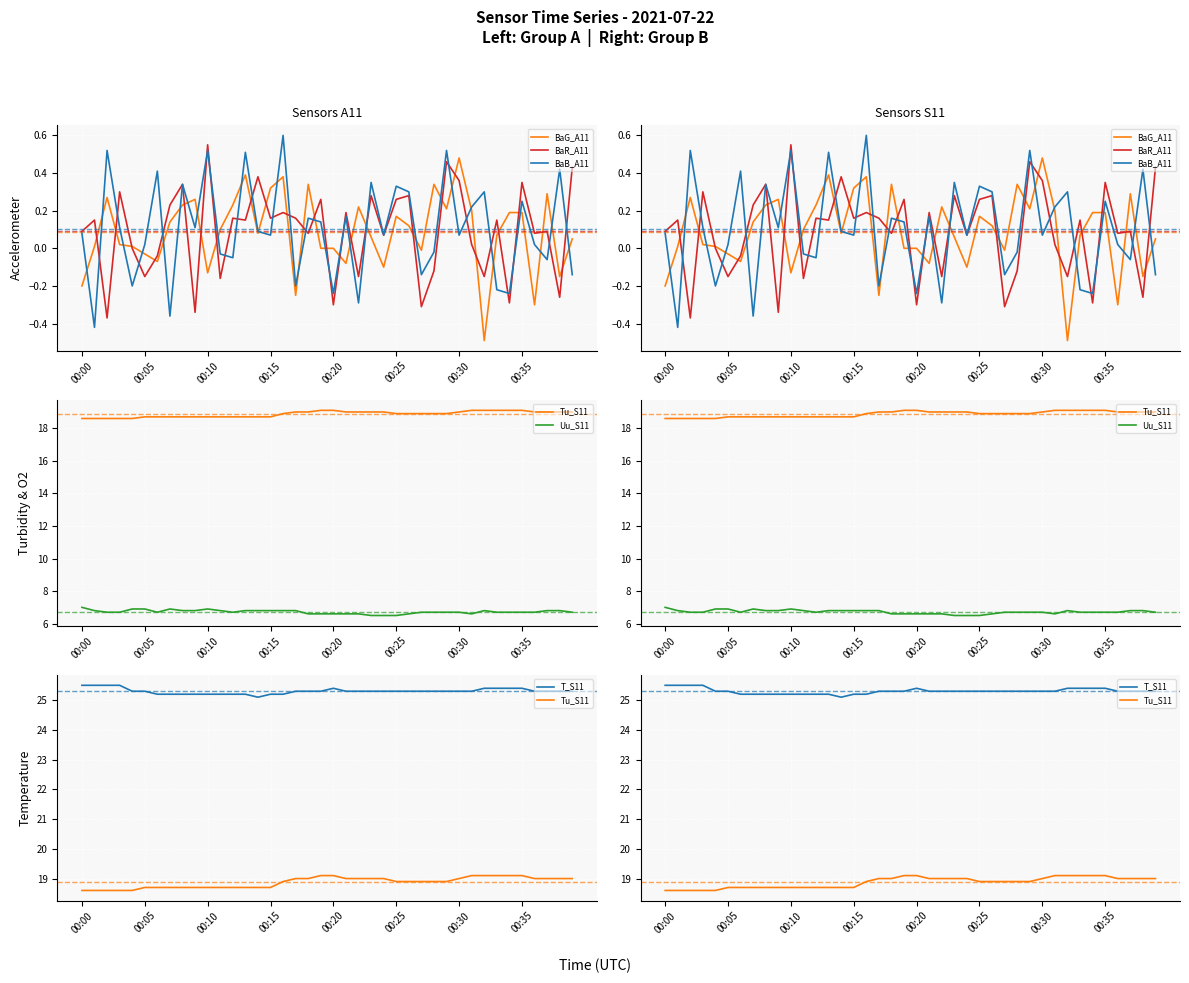

Between 00:05 and 29, which series saw the biggest shift?

BaB_A11